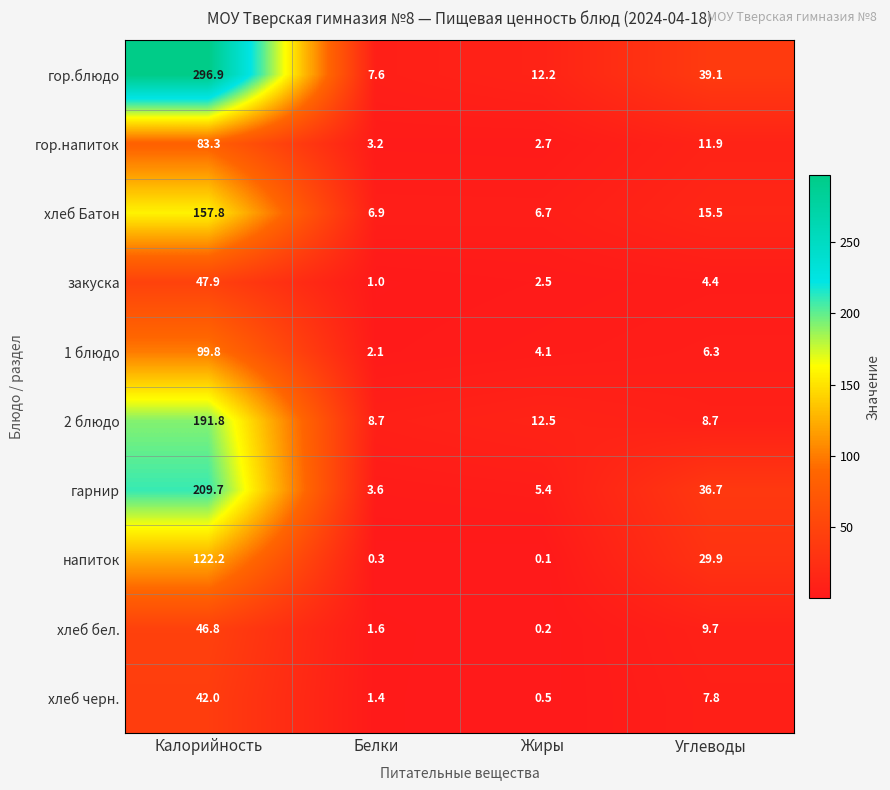

What is the average value of the напиток series?

38.1